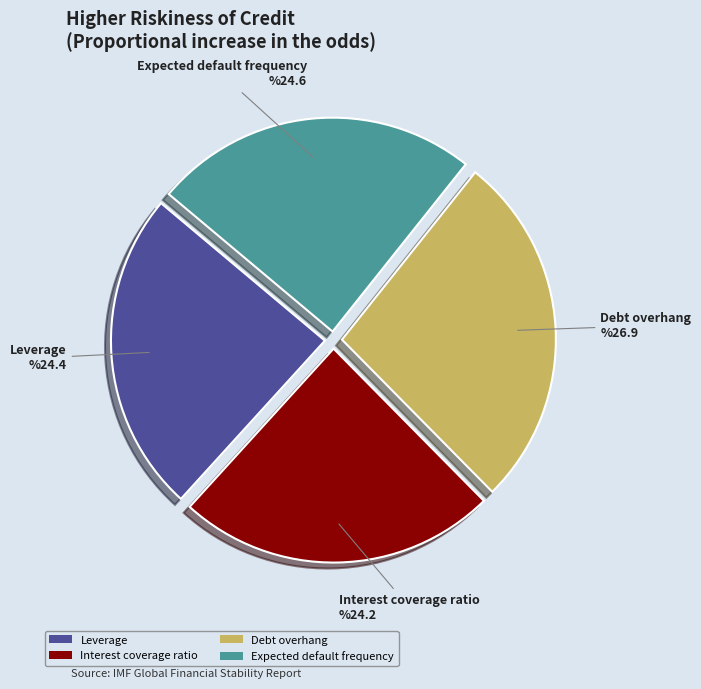

Is the sum of Leverage and Interest coverage ratio greater than half?

No